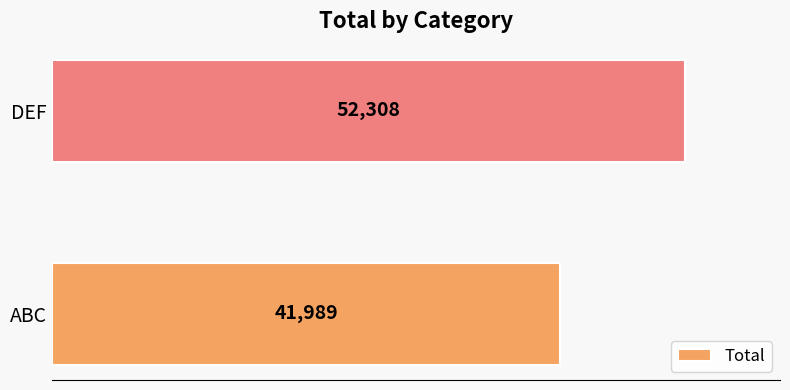

Which category has the highest value across all series?

DEF